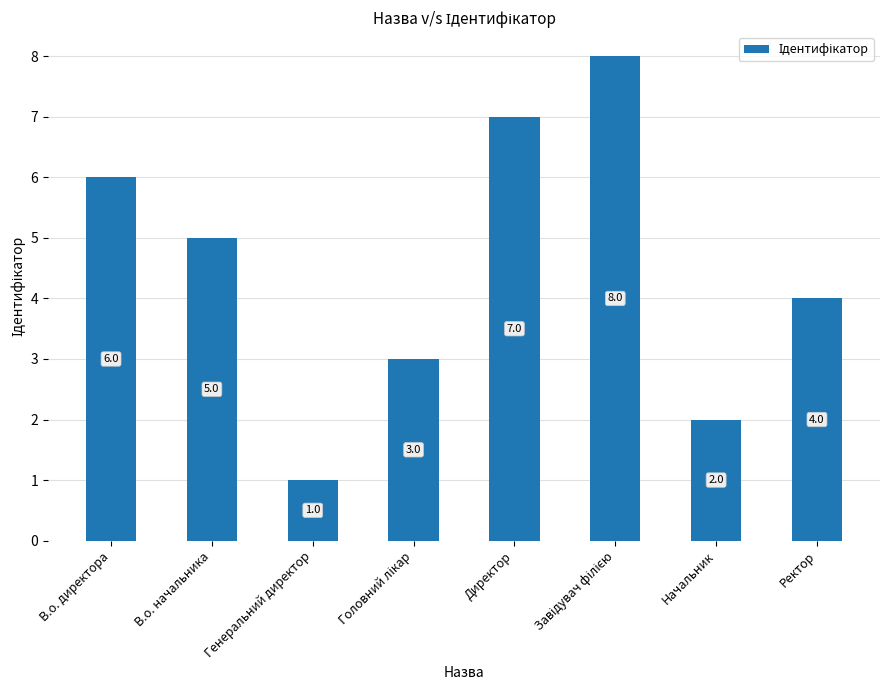

Is it true that the value at В.о. директора is 6?

True